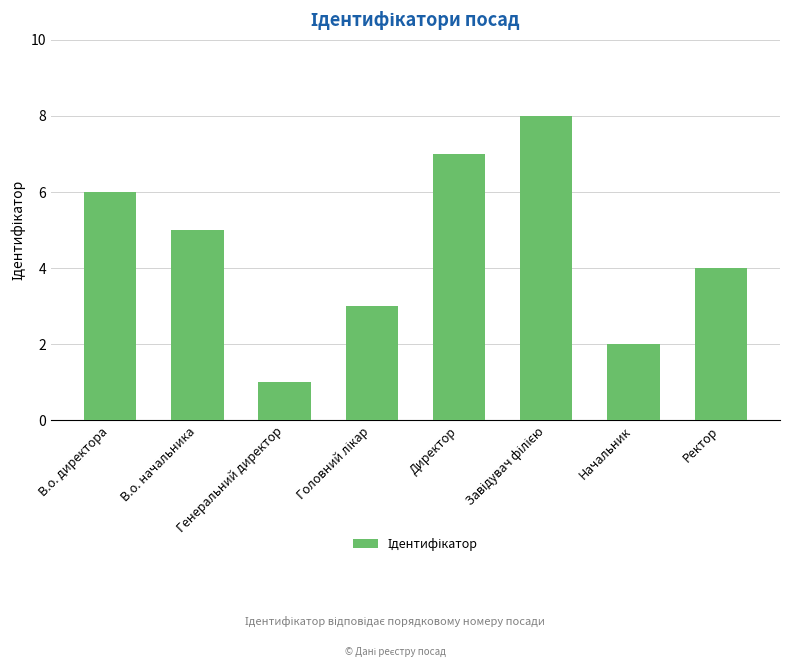

What is the label of the 1st bar from the left?

В.о. директора